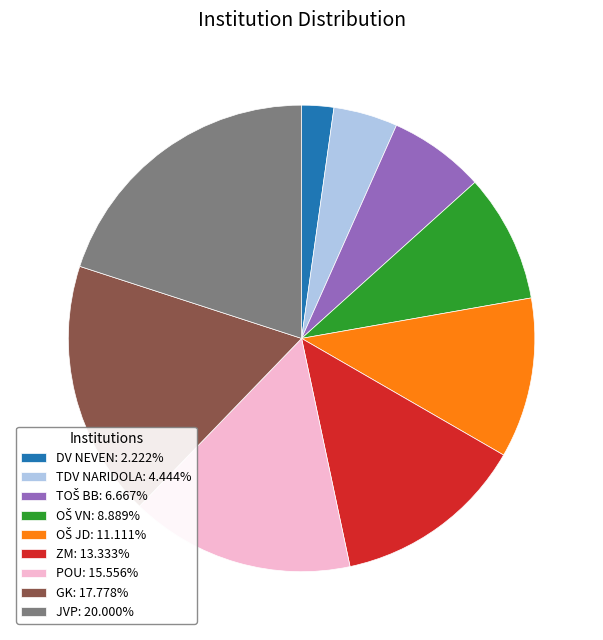

Is it true that GK is 18% of the pie?

True